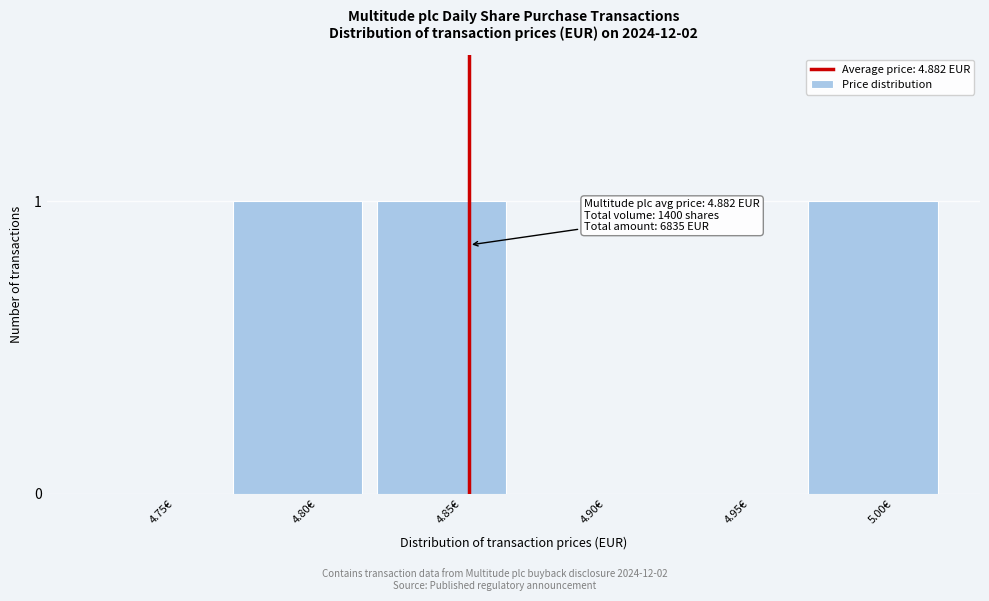

Reading left to right, transcribe all the data shown in this chart.

4.75€=0	4.80€=1	4.85€=1	4.90€=0	4.95€=0	5.00€=1